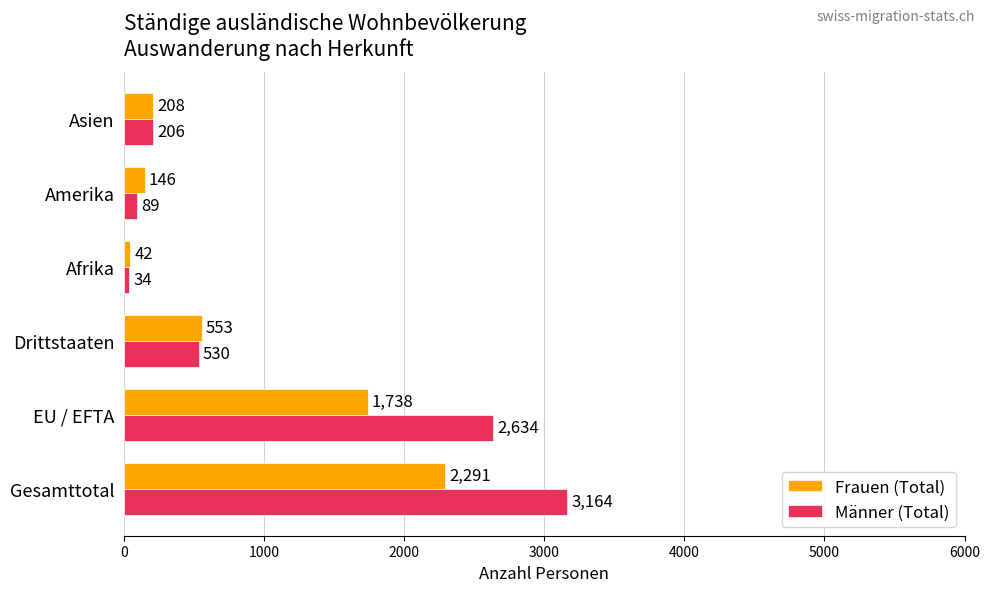

The value of Frauen (Total) at EU / EFTA is 1016. True or false?

False